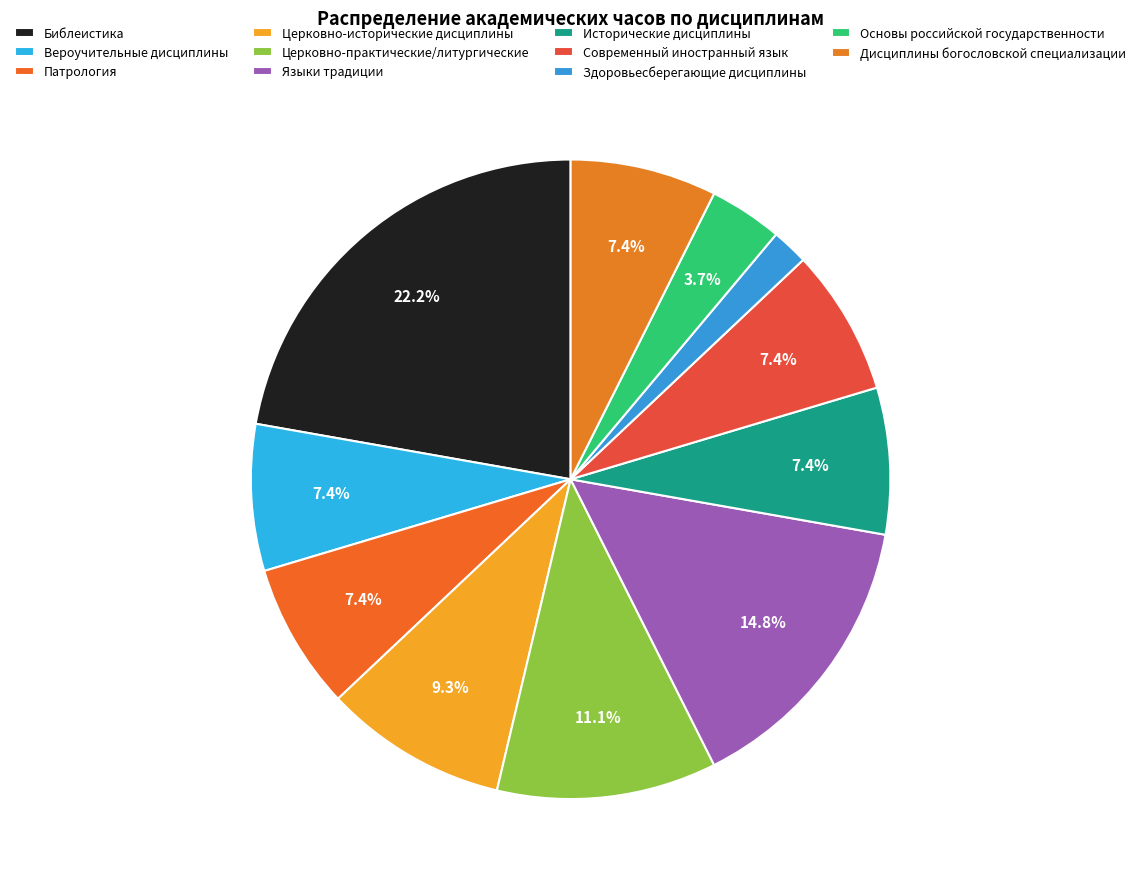

Is it true that Библеистика is 10% of the pie?

False